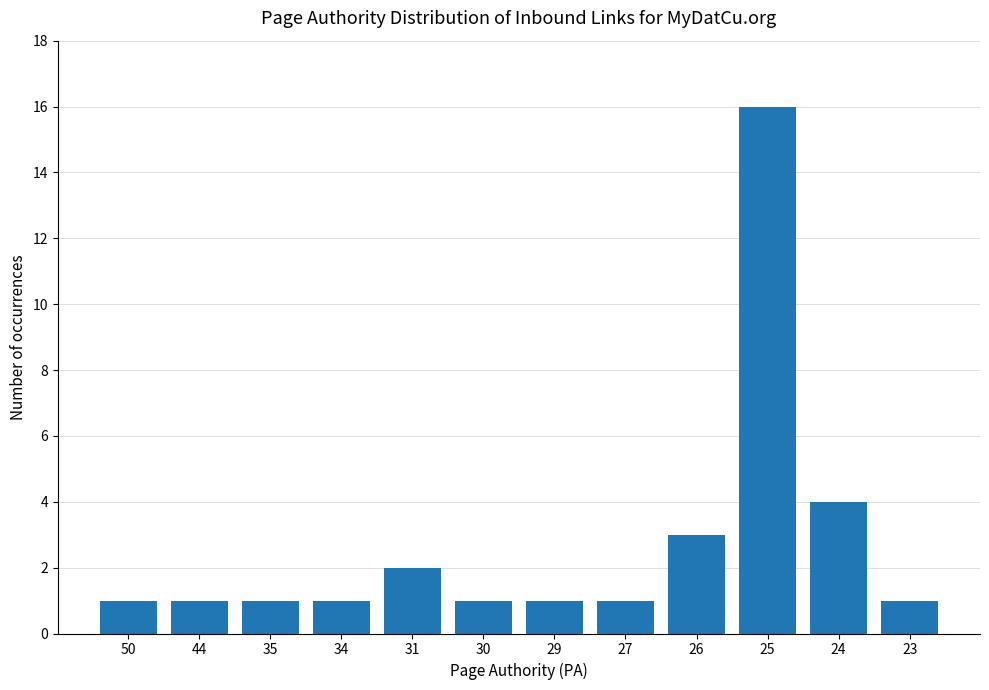

What is the difference between the maximum and minimum values?

15